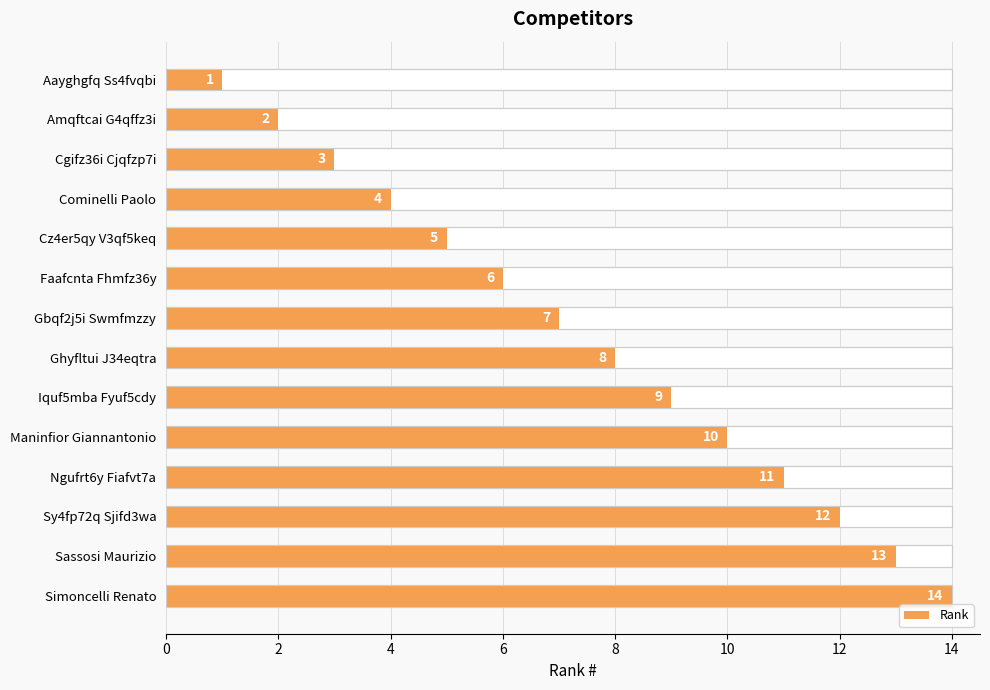

How many distinct data groups are displayed?

1